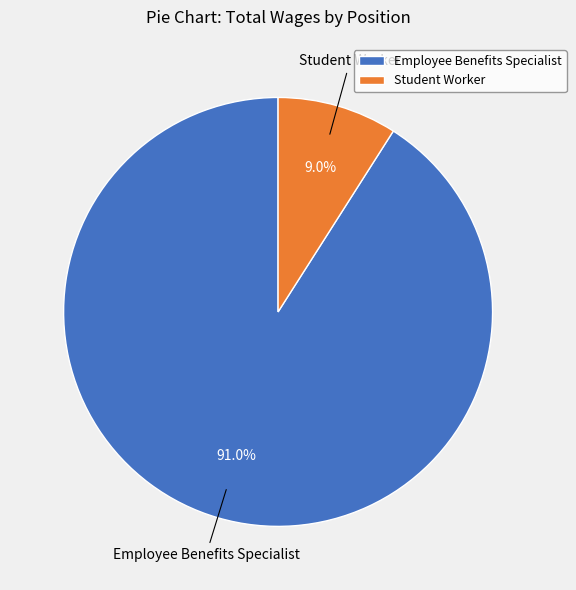

The Student Worker slice represents 1% of the pie. True or false?

False